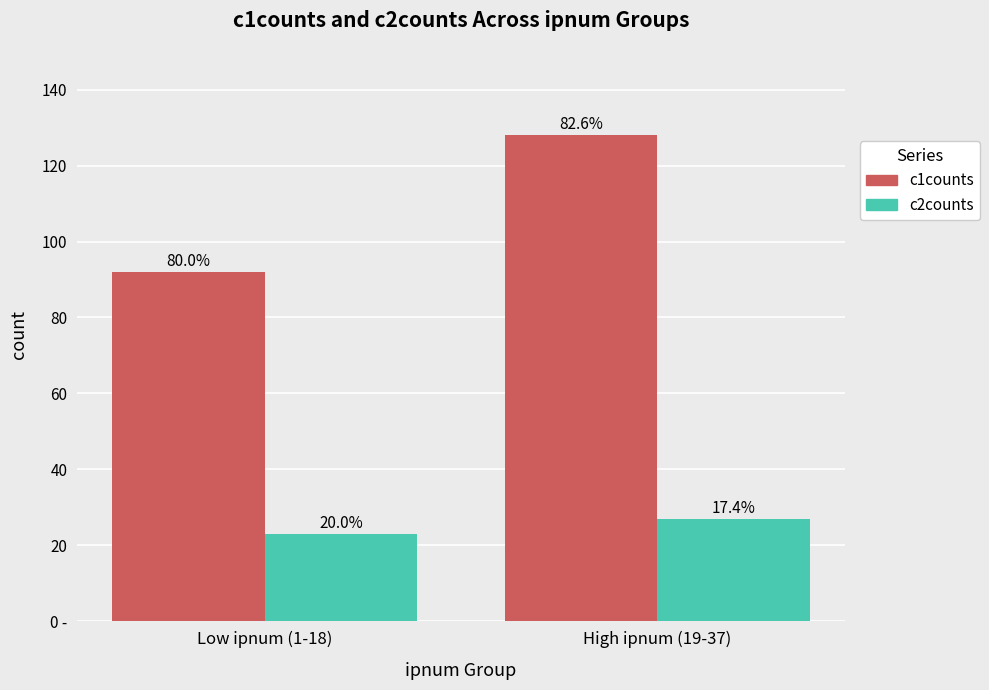

Which category has the lowest value across all series?

Low ipnum (1-18)